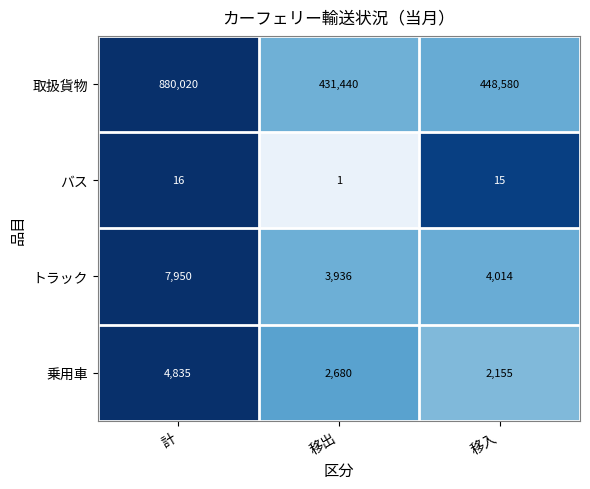

At which label does トラック reach its peak?

計